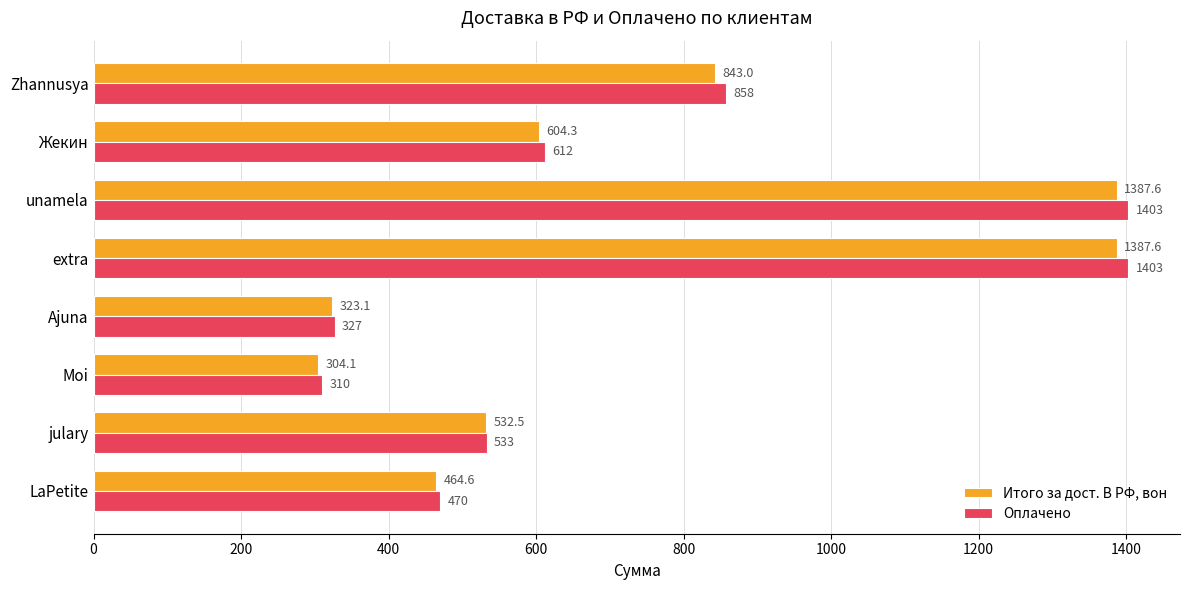

What is the difference between the maximum and minimum values in the Итого за дост. В РФ, вон series?

1083.6